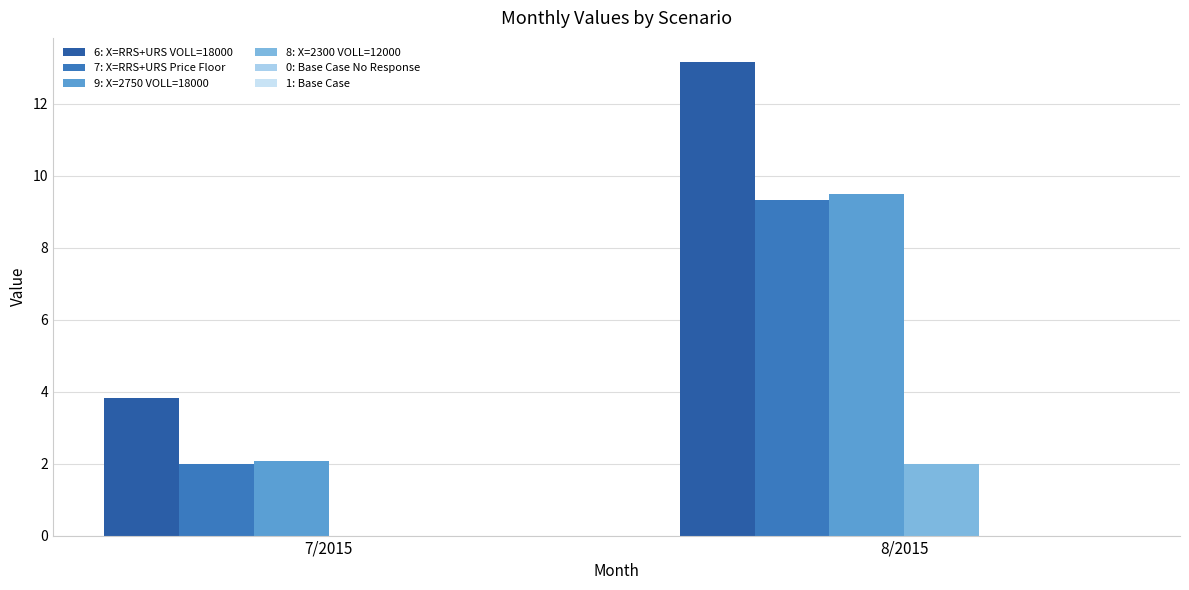

Are the bars grouped side by side (vs. stacked)?

Yes